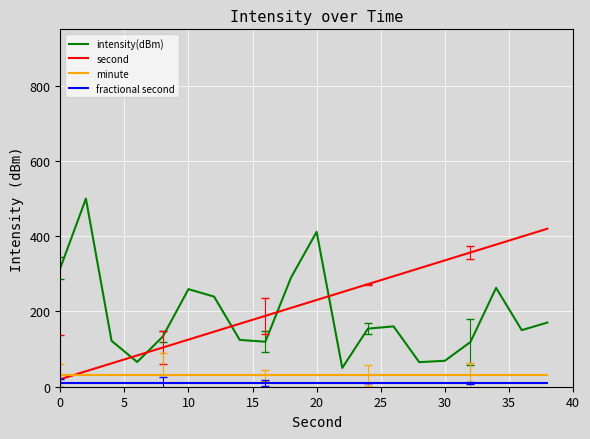

True or false: minute and fractional second cross at least once.

False